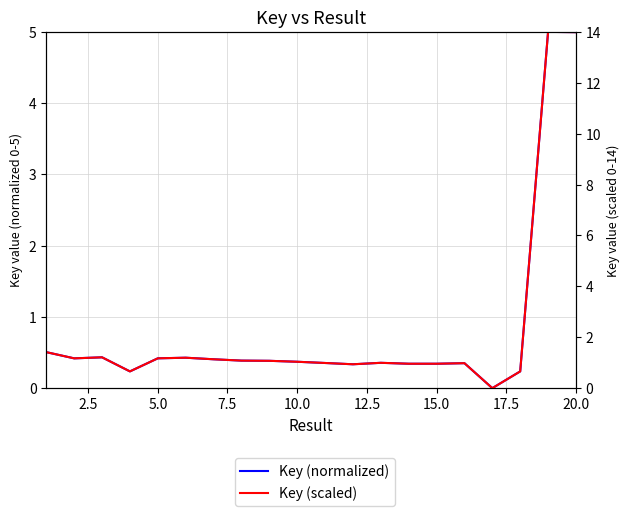

What is the maximum value for Key (scaled)?

14.0